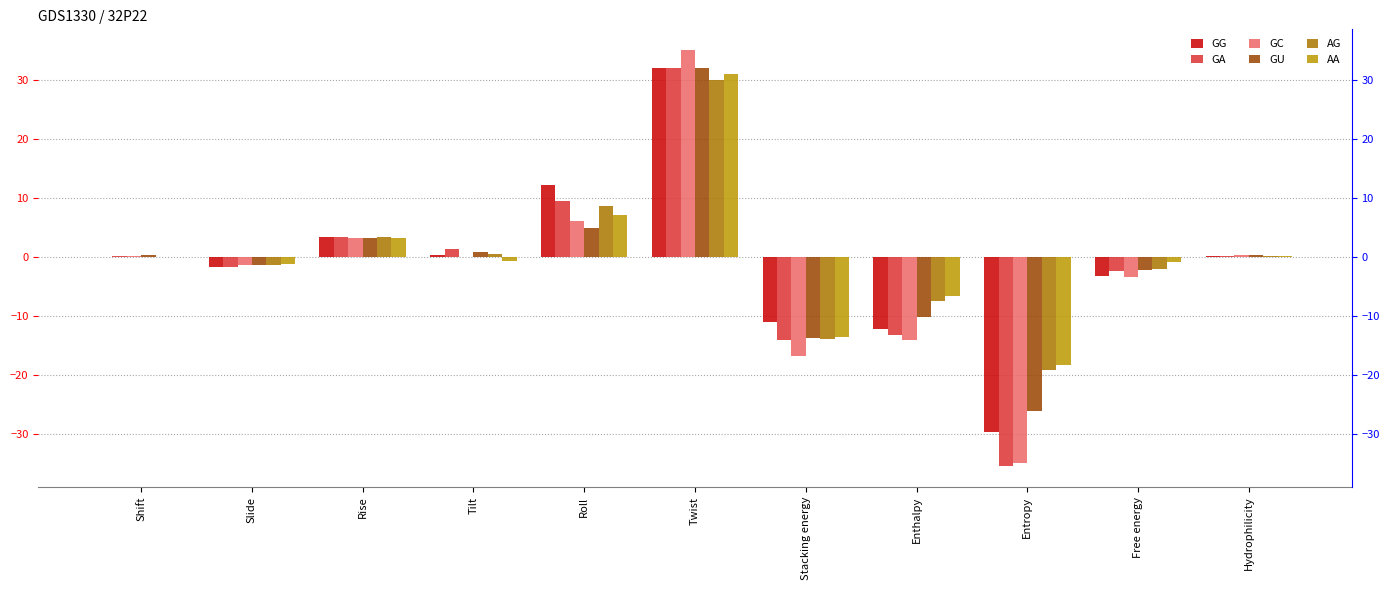

Is the value of GU at Enthalpy greater than the value of GA at Twist?

No